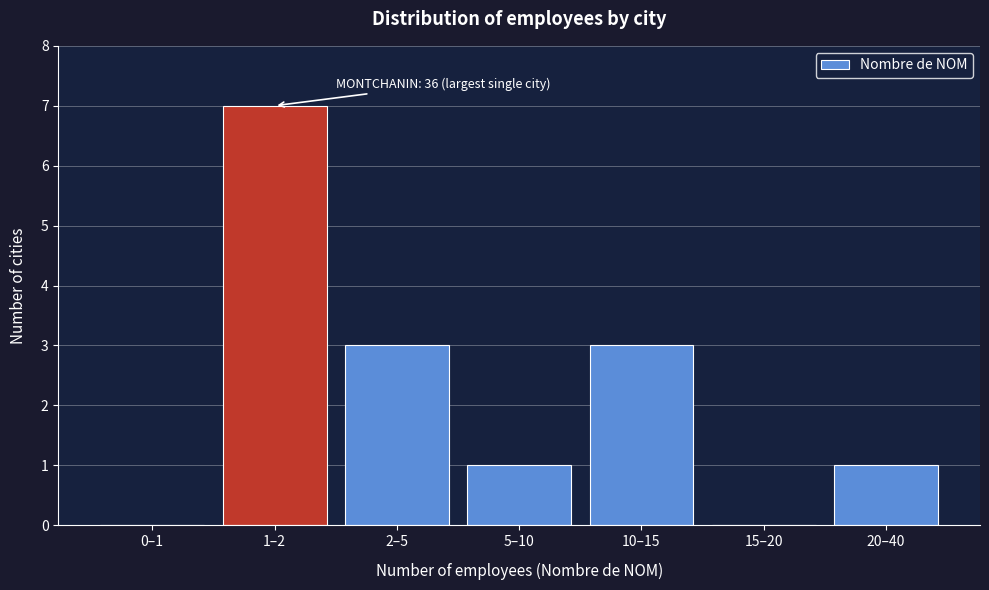

Reading left to right, transcribe all the data shown in this chart.

0–1=0	1–2=7	2–5=3	5–10=1	10–15=3	15–20=0	20–40=1